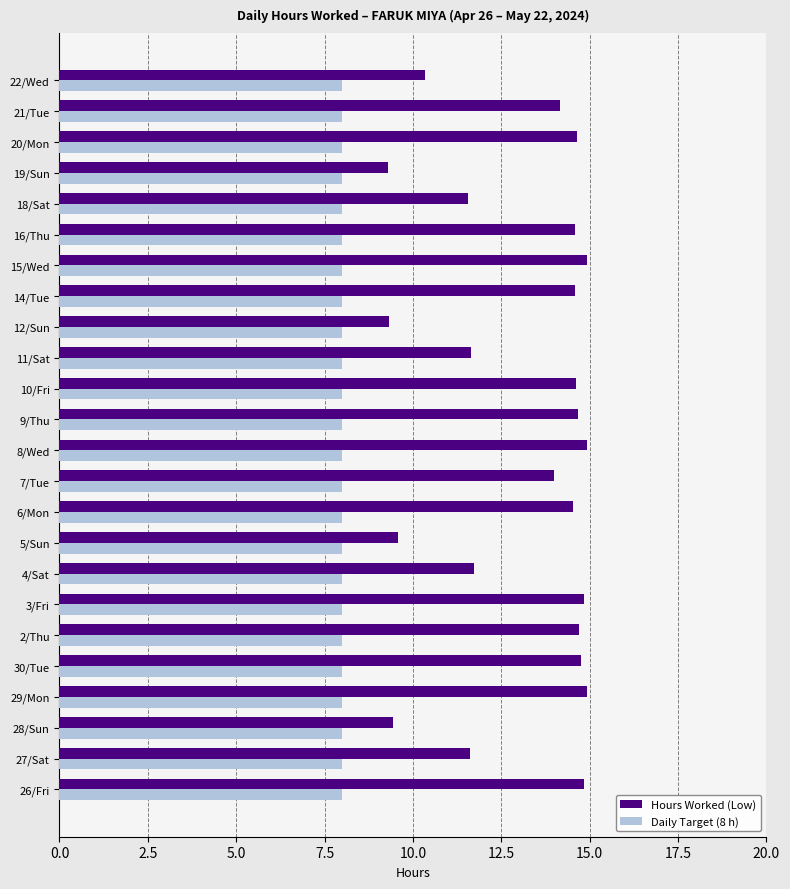

What is the difference between the maximum and second lowest values in the Hours Worked (Low) series?

5.6